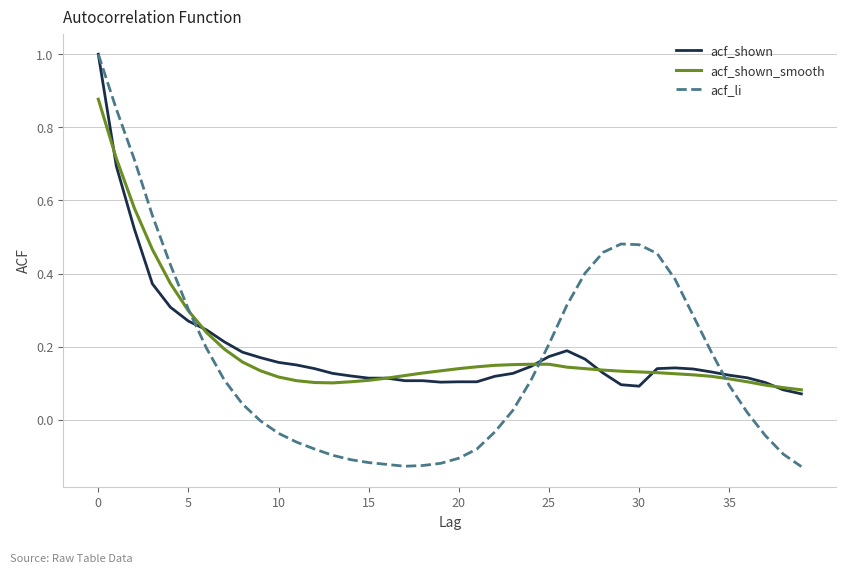

Which series has the widest spread of values?

acf_li